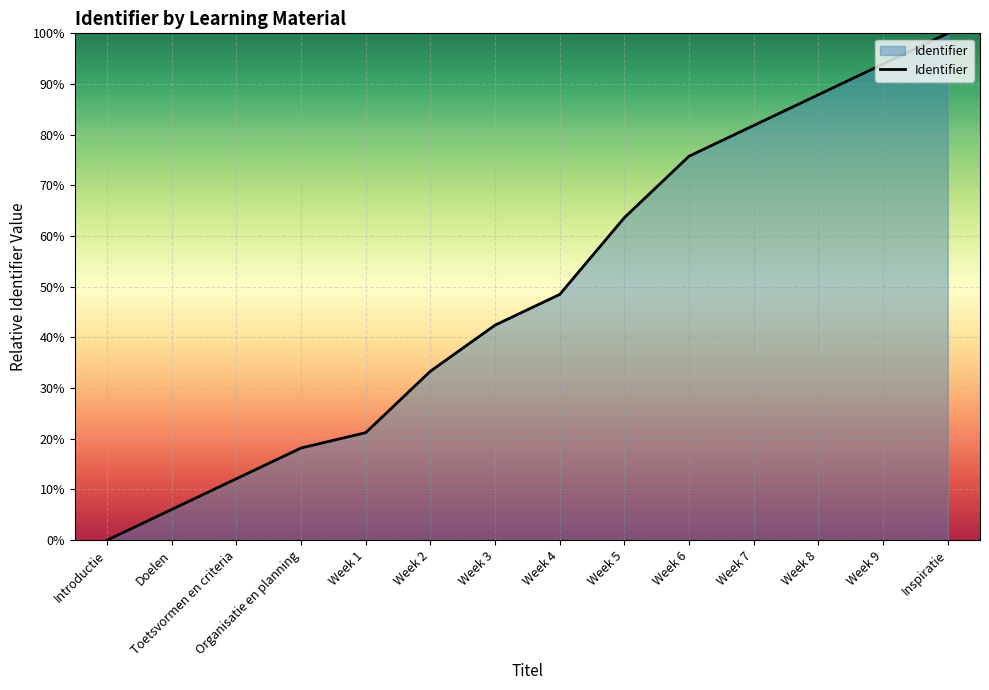

At which label is the value closest to 50?

Week 4